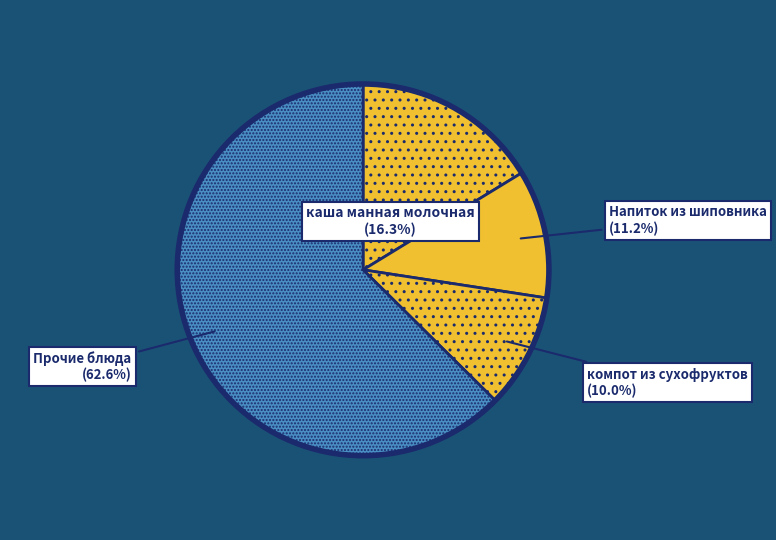

How many segments does this pie chart have?

4